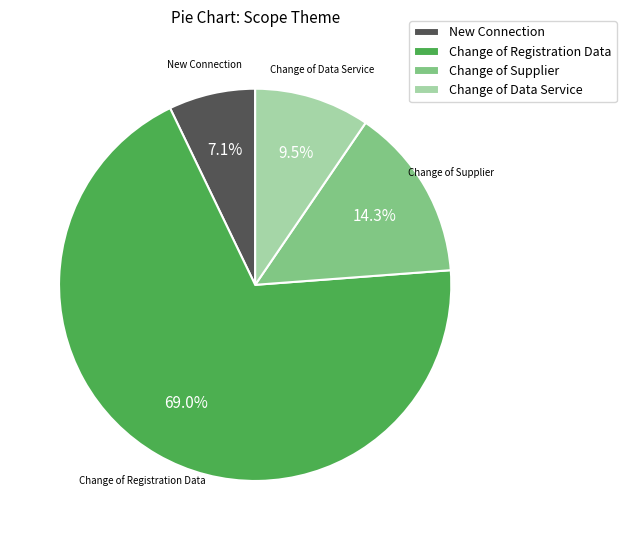

What portion of the pie excludes New Connection?

92.9%